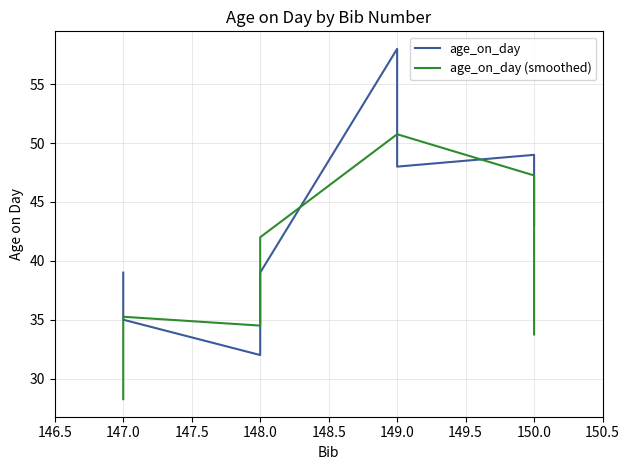

True or false: age_on_day (smoothed) has a value of 26.7 at 149.0.

False